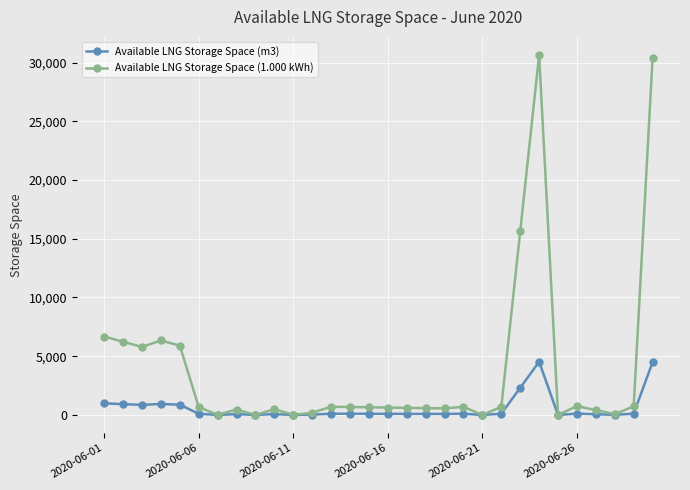

What is the difference between the maximum and minimum values in the Available LNG Storage Space (m3) series?

4527